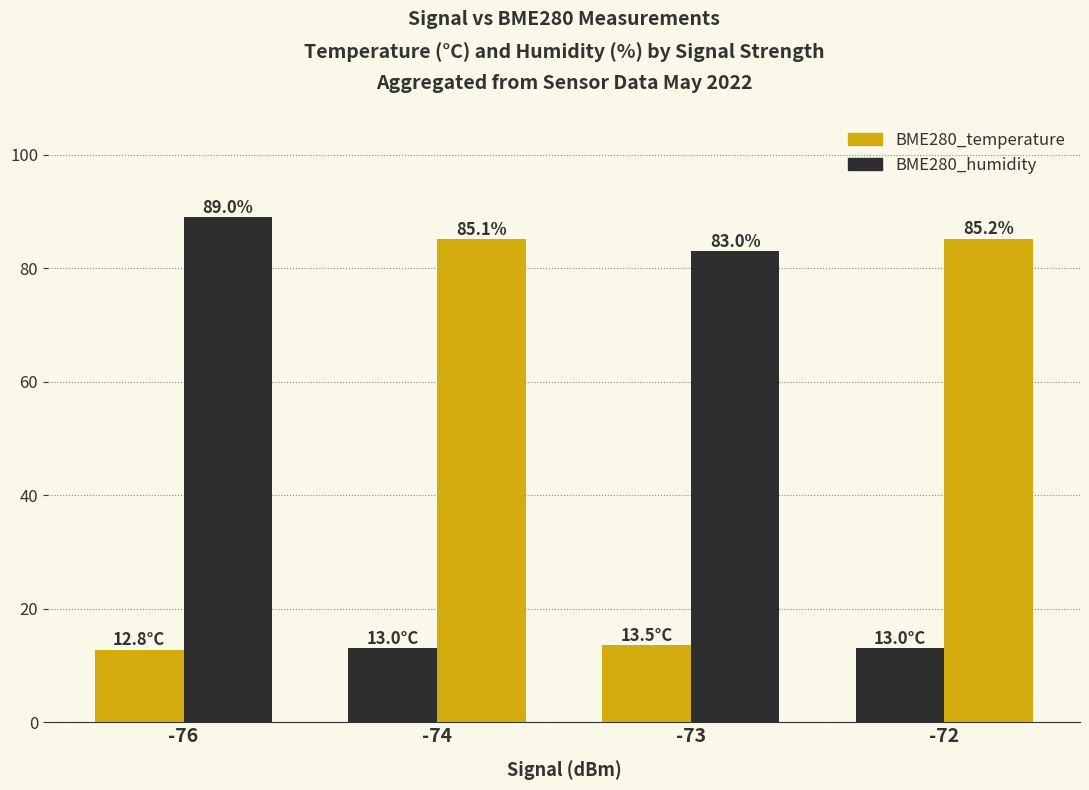

How many data points in BME280_temperature are above 13?

3